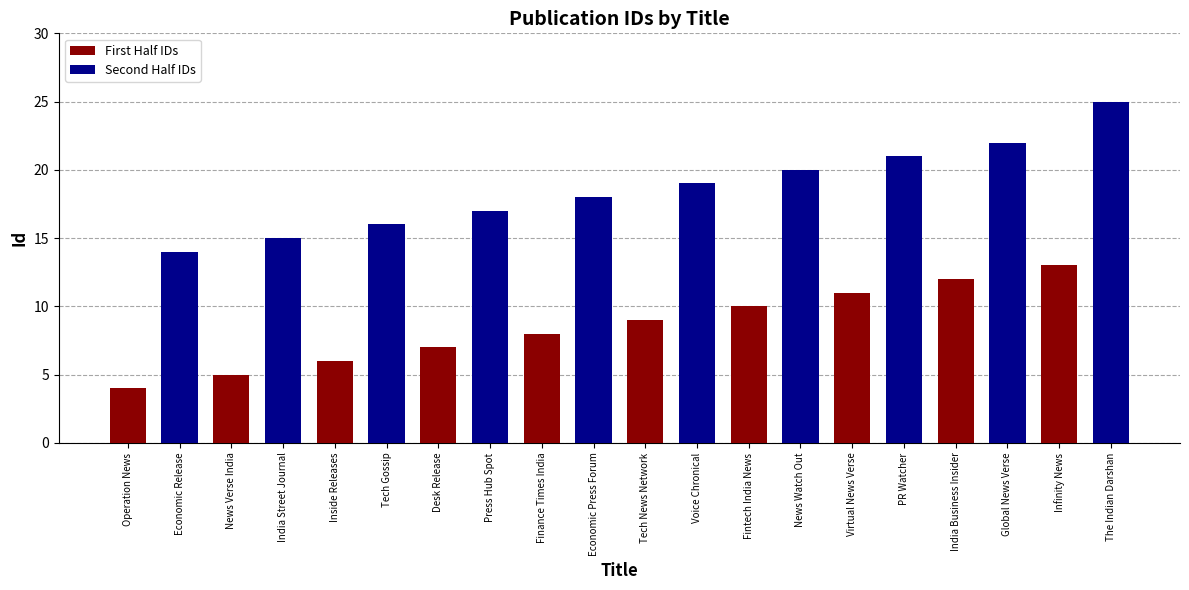

Which series has the largest range (max minus min)?

Second Half IDs